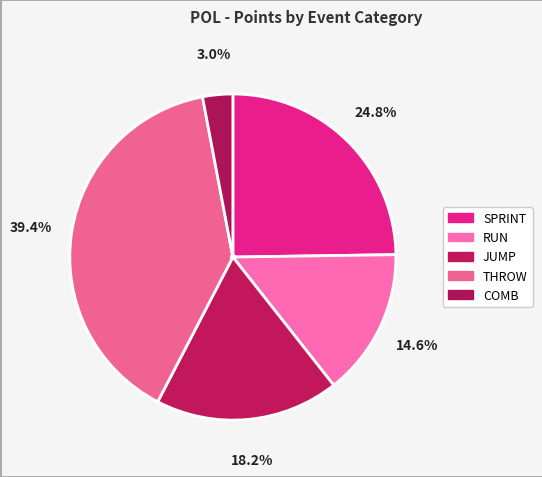

Rank the categories by value from lowest to highest.

COMB, RUN, JUMP, SPRINT, THROW